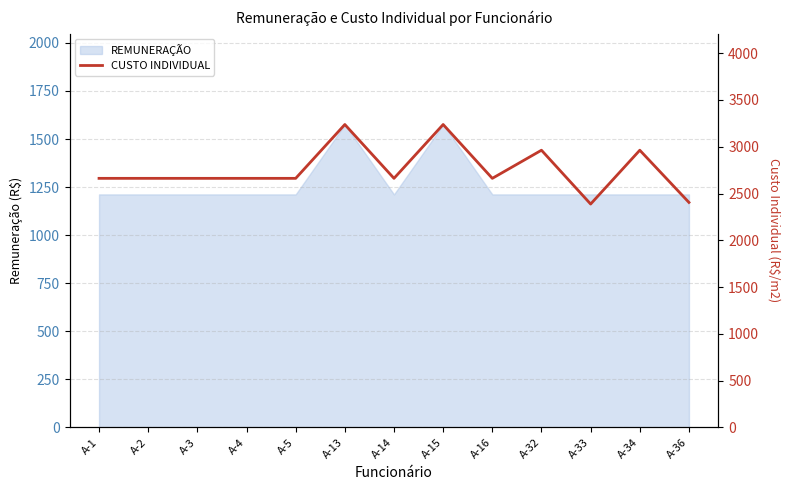

Where is the first local minimum?

A-14